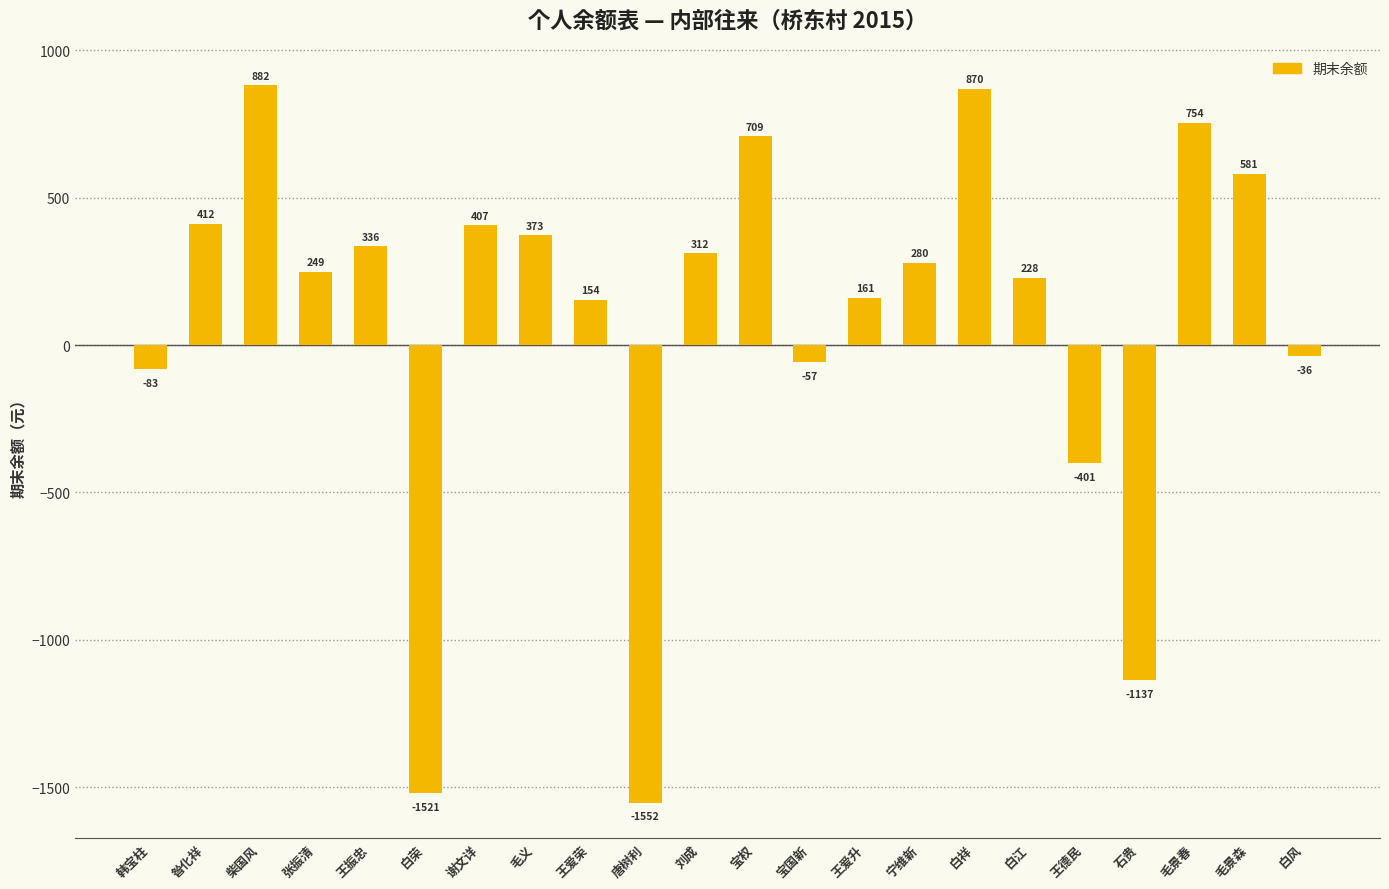

How many positive values are there?

15